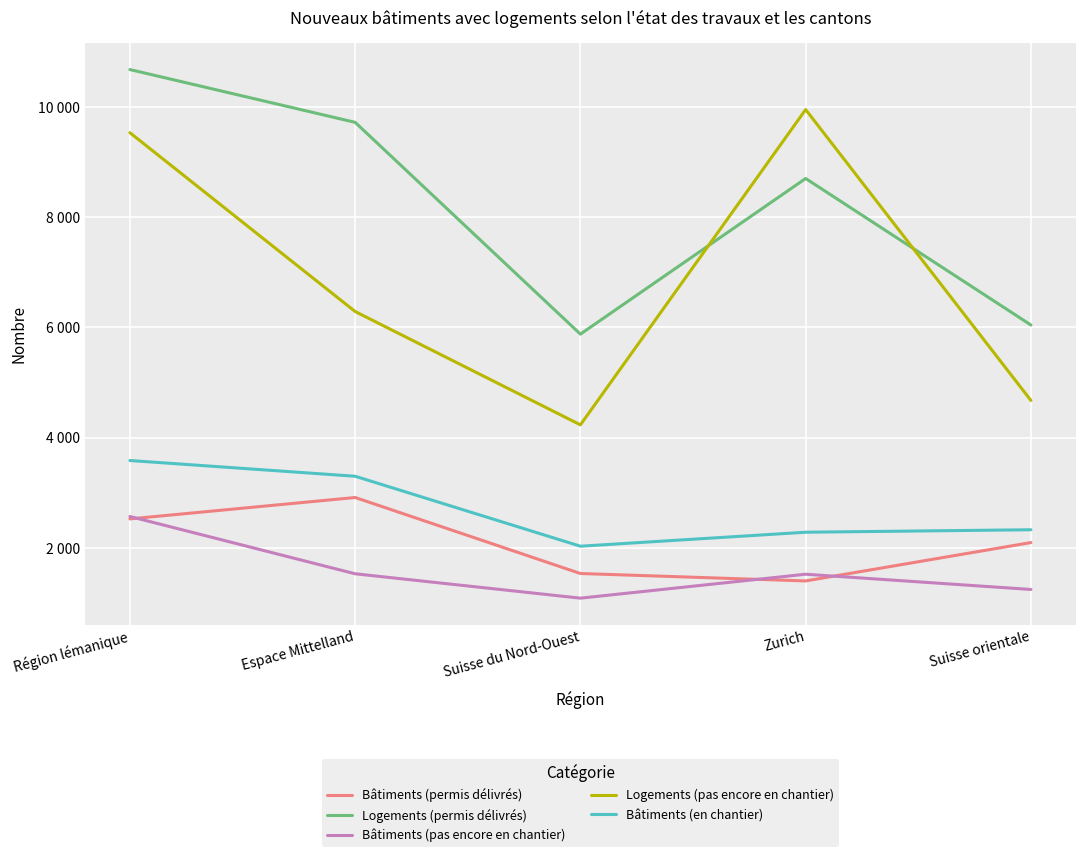

What position from the left is Espace Mittelland?

2